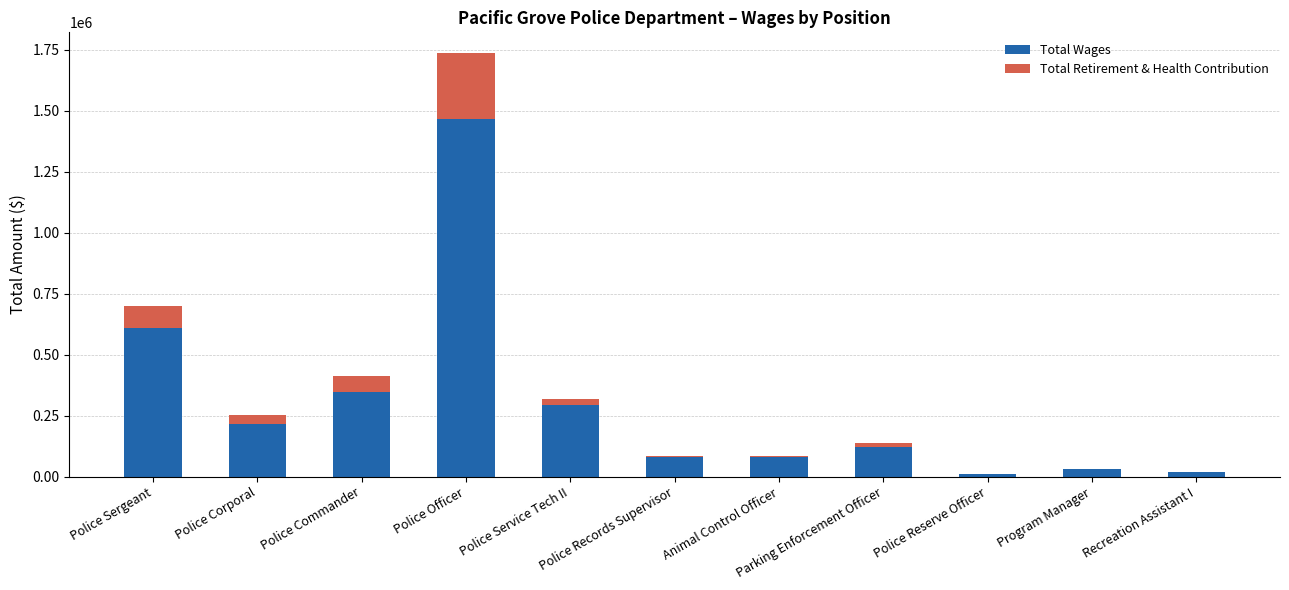

At which label is Total Wages closest to 738575?

Police Sergeant